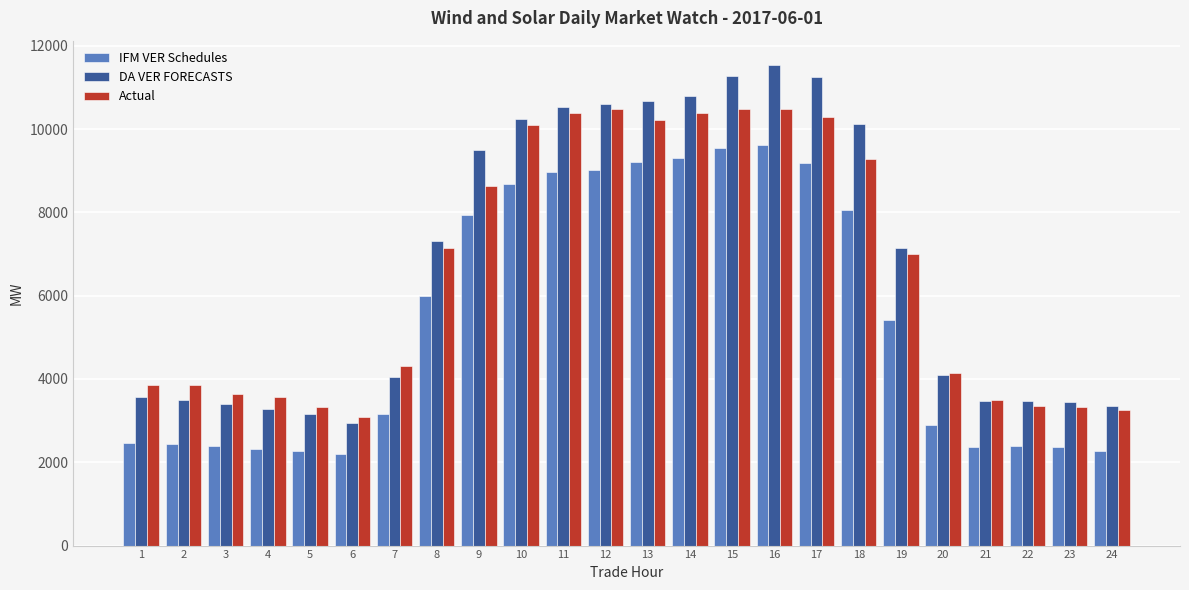

How many series are shown in this chart?

3